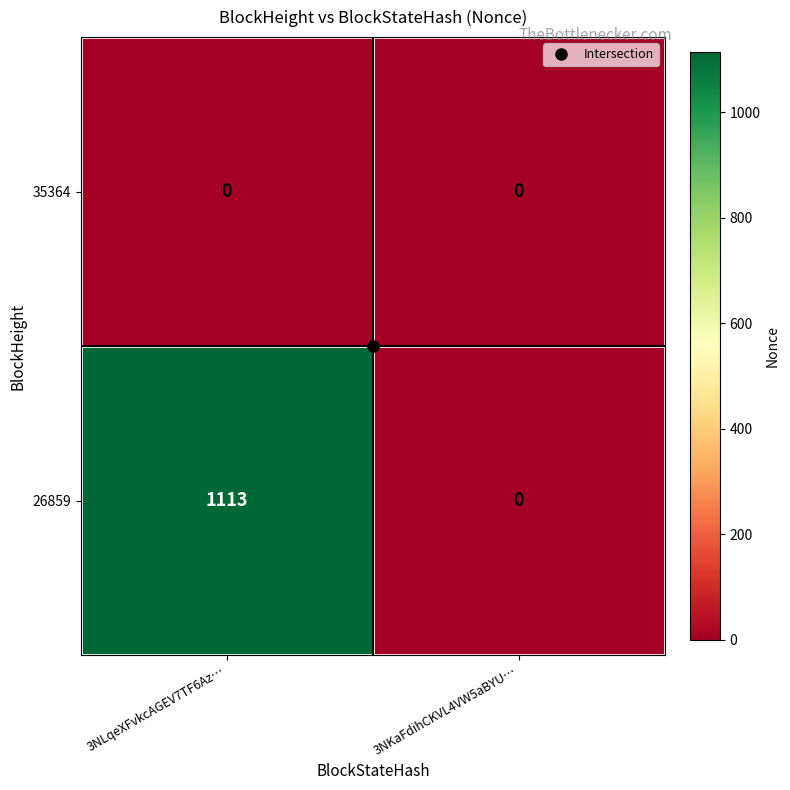

List the series in order of their overall mean, highest first.

26859, 35364